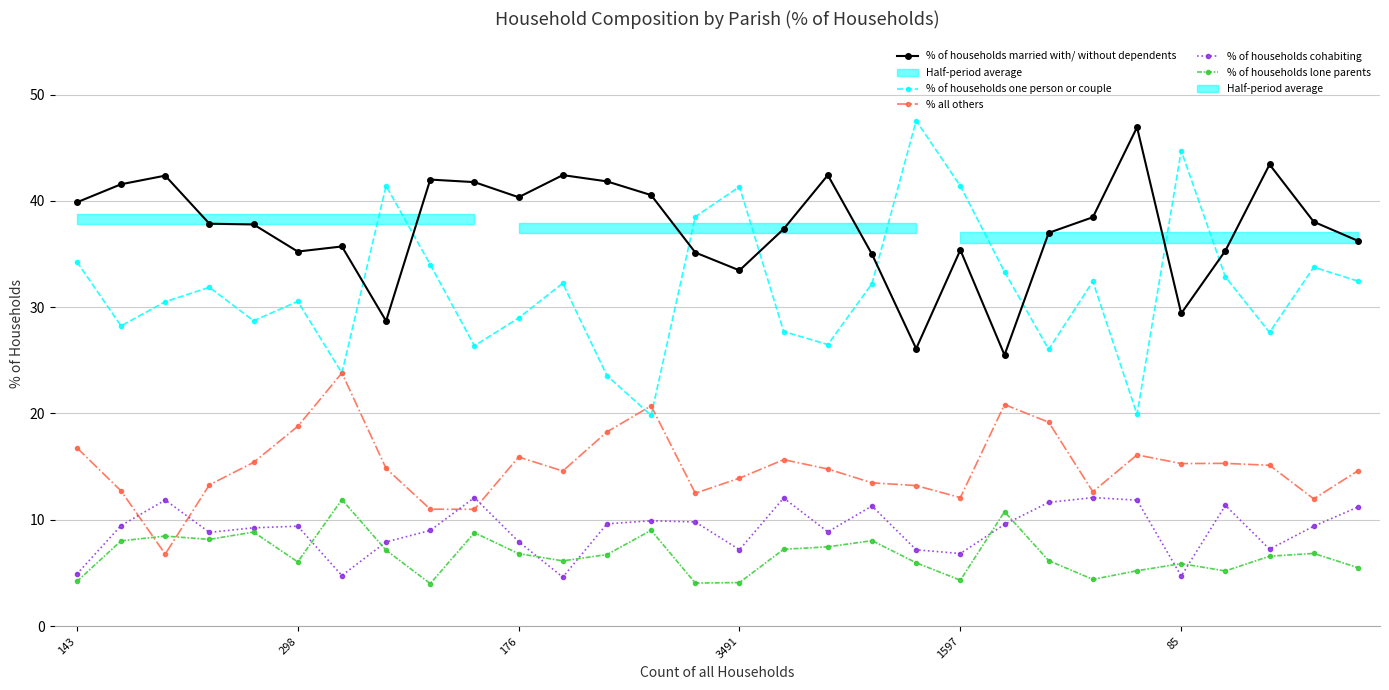

The % of households lone parents series shows 6.7 at 12. True or false?

True